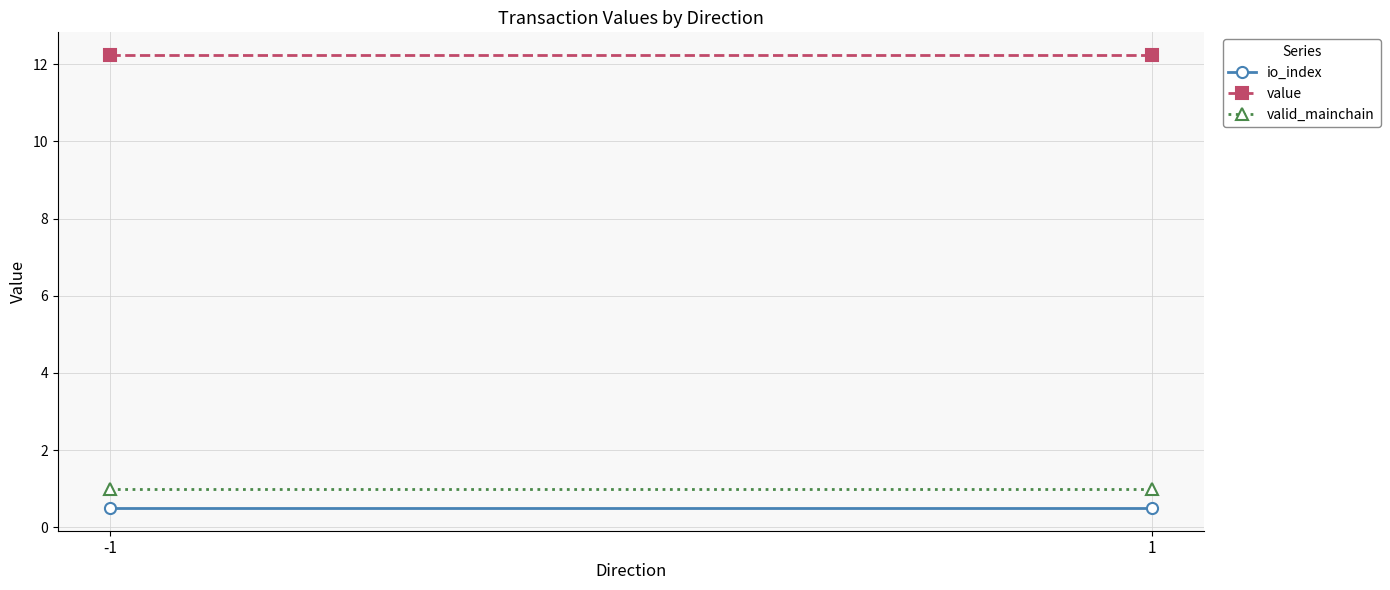

At -1, list the series in order from smallest to largest.

io_index, valid_mainchain, value